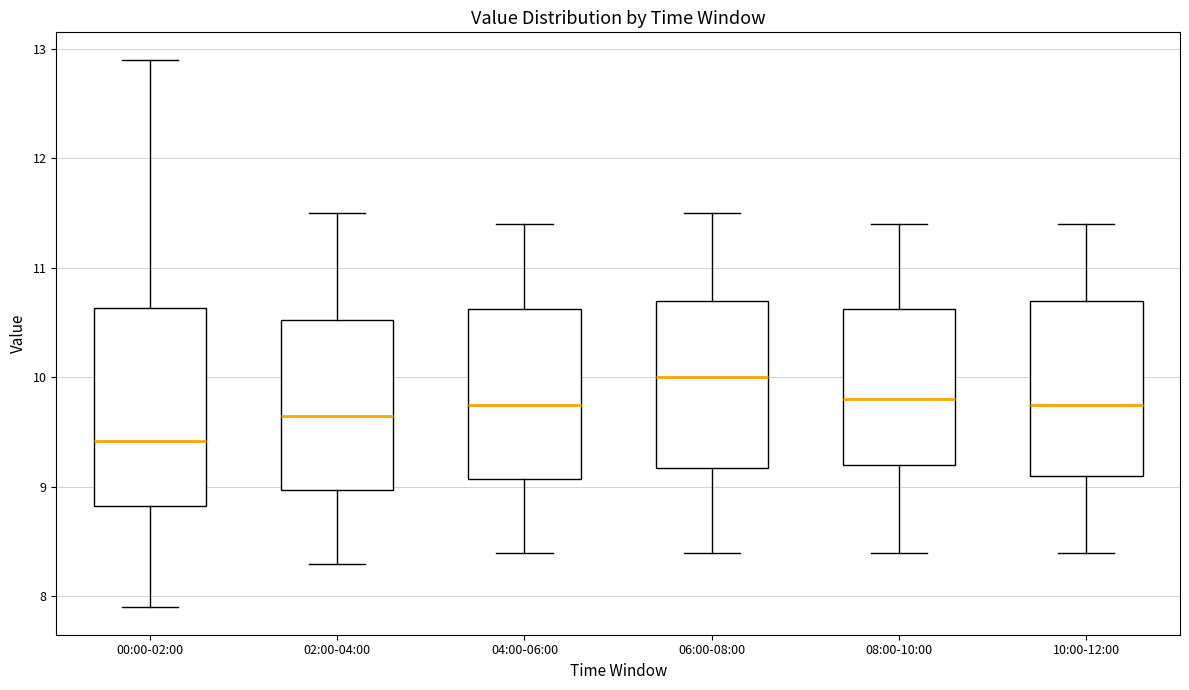

Reading left to right, read every box against the y-axis: the position of its median line, the range the box covers, and the ends of its whiskers. The values are not printed on the chart, so give them approximately, as read against the axis.

00:00-02:00: median 9.4, box 8.8 to 10.6, whiskers 7.9 to 12.9
02:00-04:00: median 9.7, box 9.0 to 10.5, whiskers 8.3 to 11.5
04:00-06:00: median 9.8, box 9.1 to 10.6, whiskers 8.4 to 11.4
06:00-08:00: median 10.0, box 9.2 to 10.7, whiskers 8.4 to 11.5
08:00-10:00: median 9.8, box 9.2 to 10.6, whiskers 8.4 to 11.4
10:00-12:00: median 9.8, box 9.1 to 10.7, whiskers 8.4 to 11.4